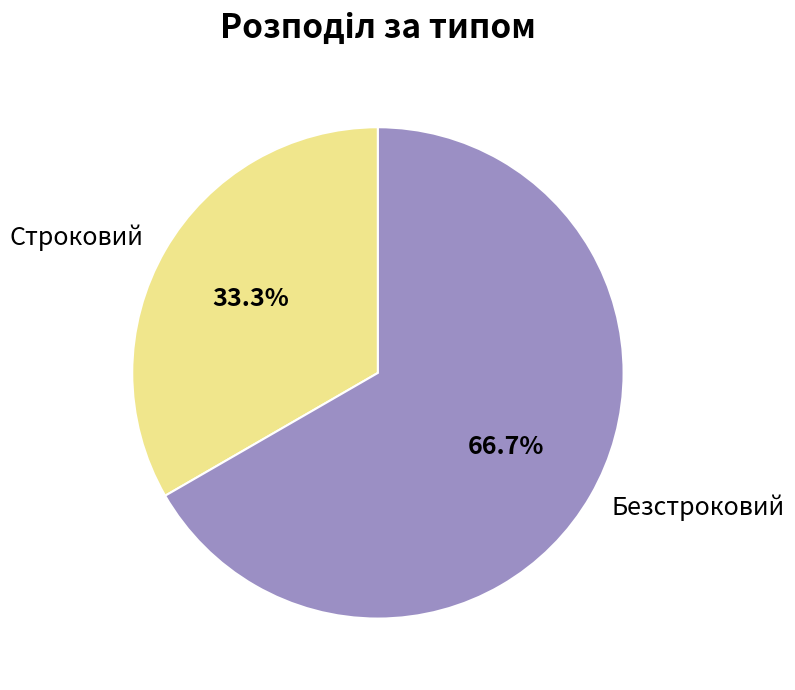

To the nearest percent, what is the difference between the Безстроковий and Строковий slice percentages?

33%